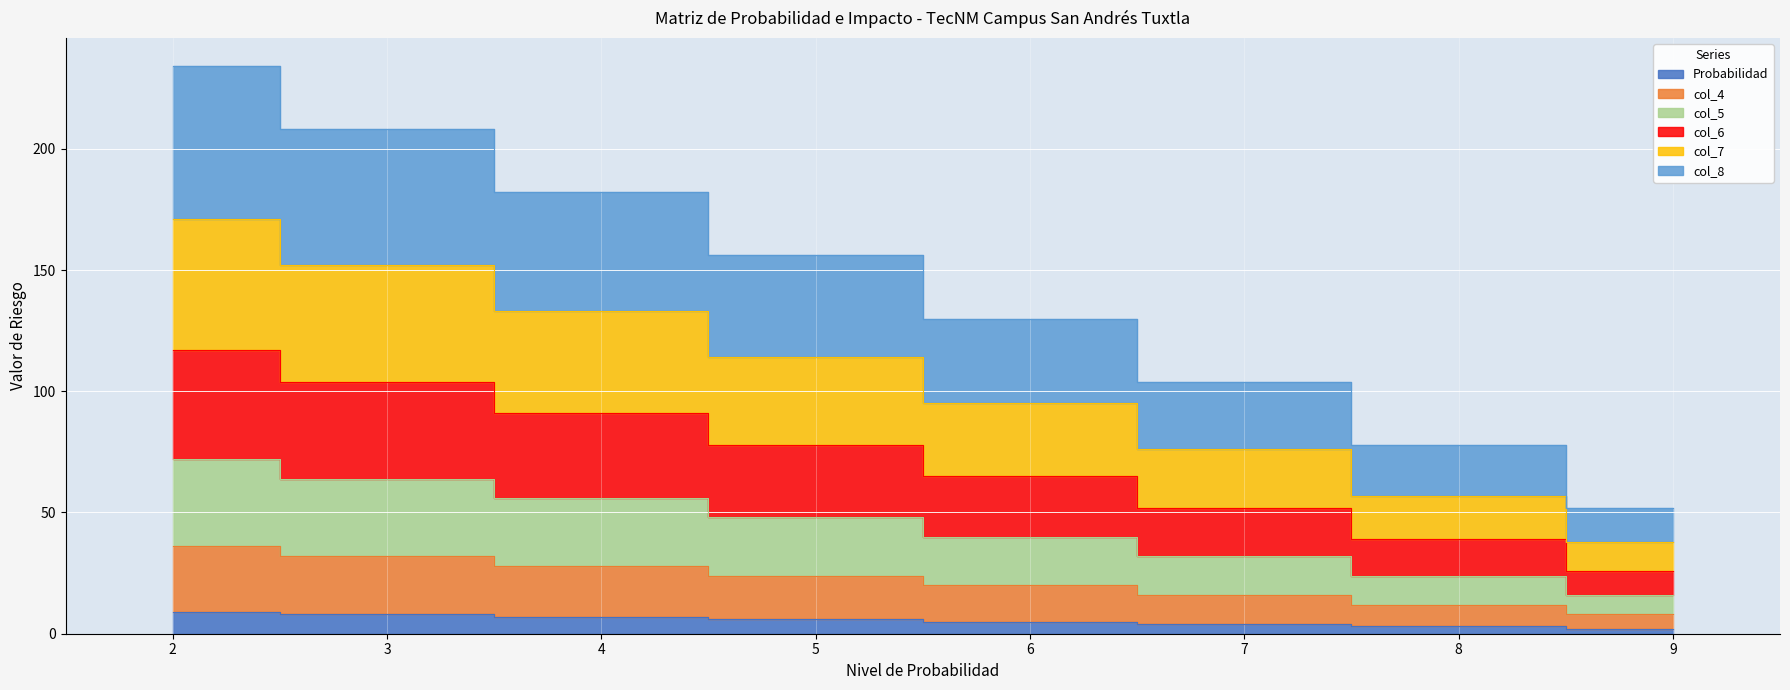

At 7, list the series in order from smallest to largest.

Probabilidad, col_4, col_5, col_6, col_7, col_8